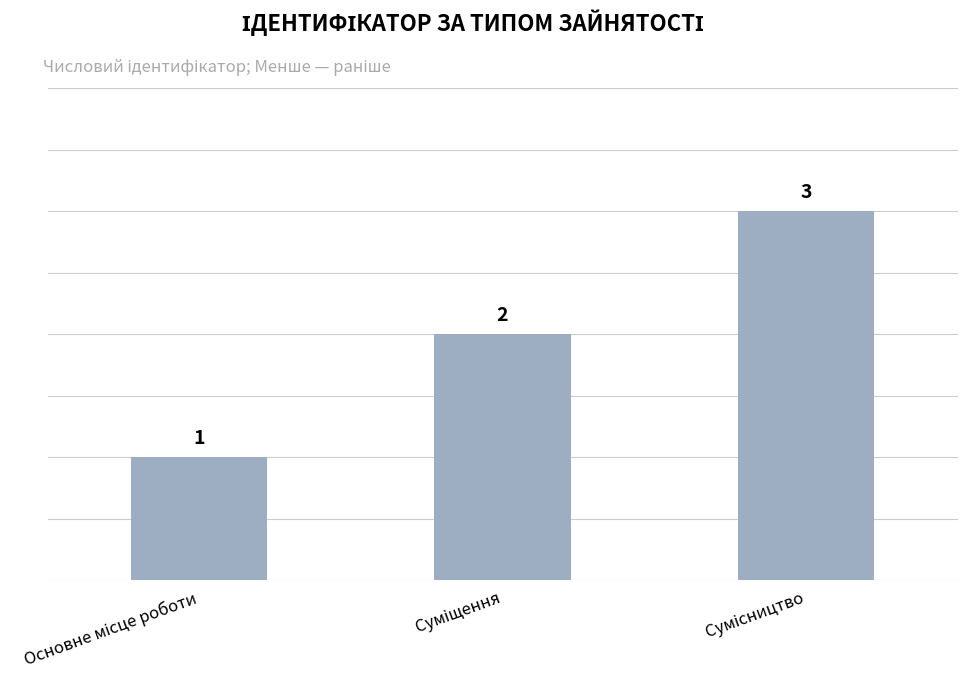

What is the value of the 2nd bar from the left?

2